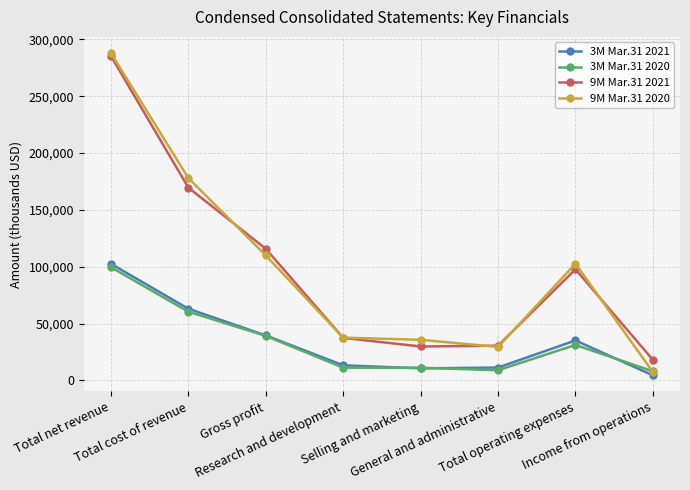

How many data points does each series have?

8